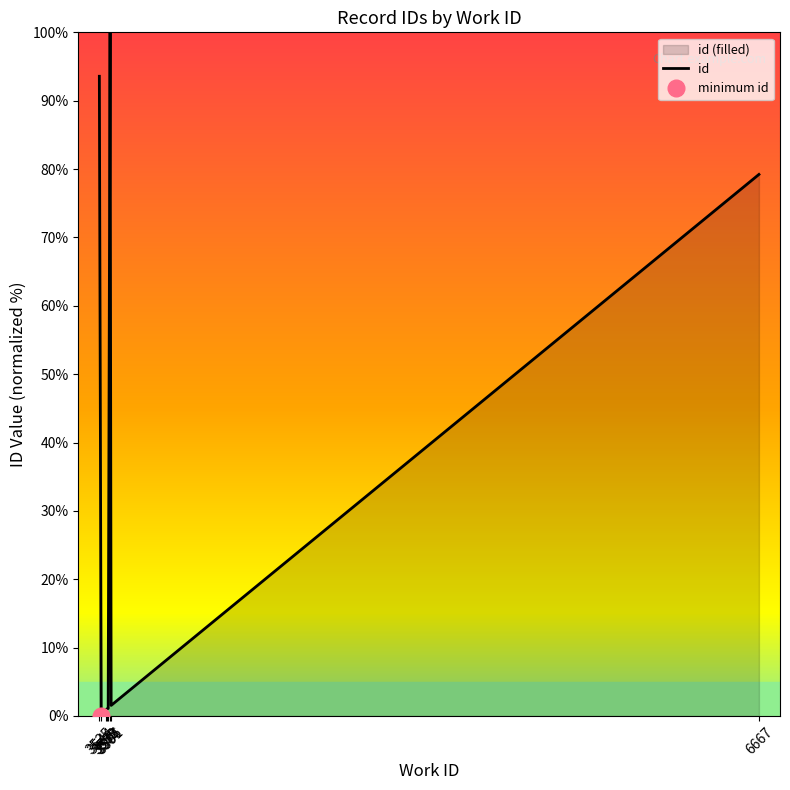

How many interior local peaks (higher than both neighbors) does the data have?

1